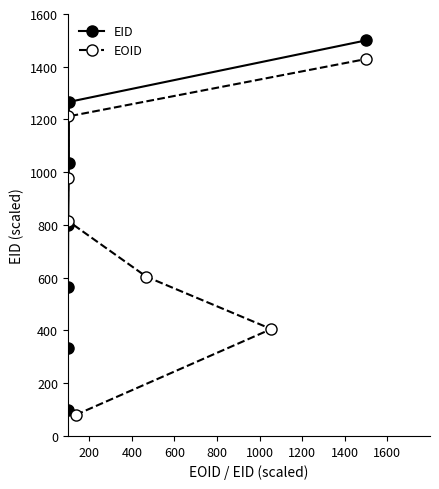

What is the difference between the maximum and second lowest values in the EID series?

1166.7